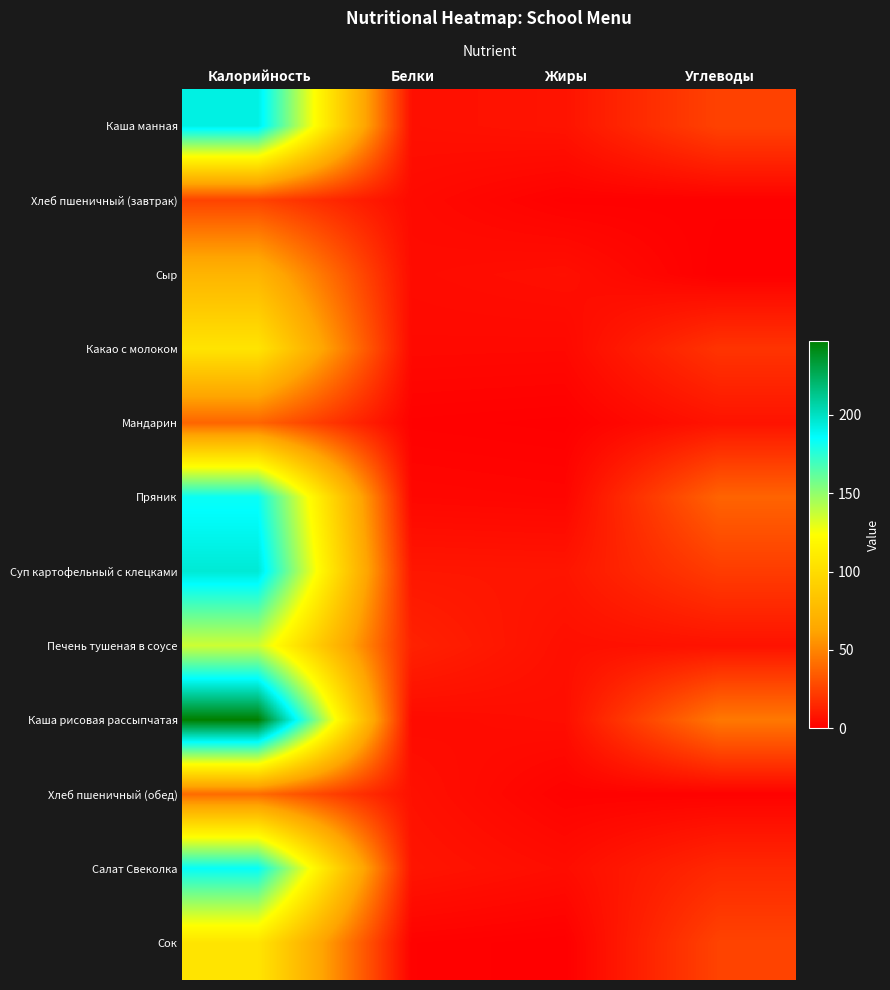

Which series changed the most between Жиры and Углеводы?

Каша рисовая рассыпчатая